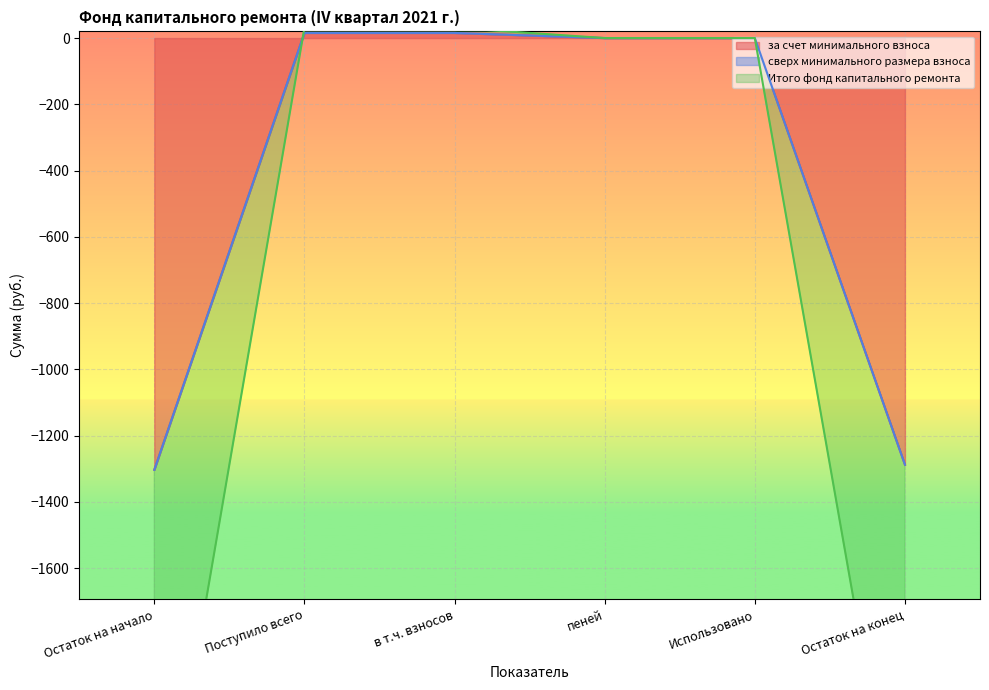

True or false: Итого фонд капитального ремонта has more than 1 points higher than both neighbors.

False